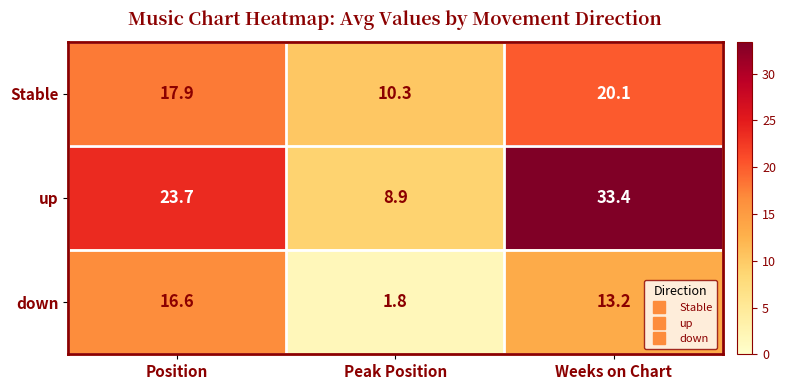

What is the difference between the up values at Weeks on Chart and Position?

9.7